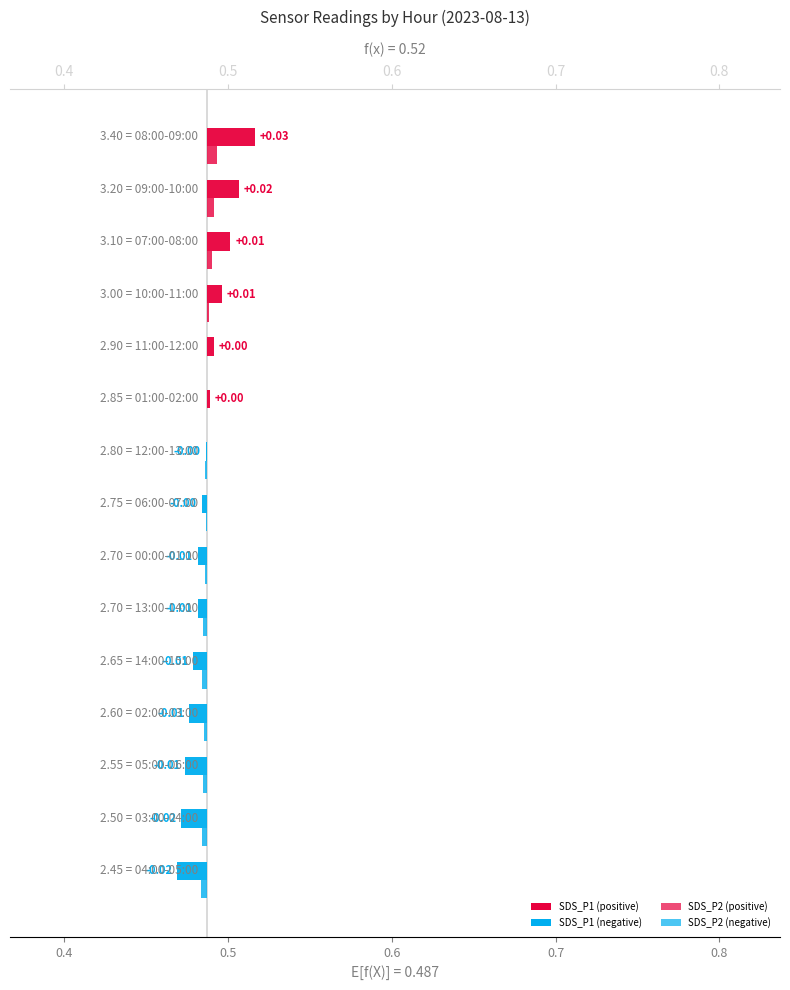

Is the value of SDS_P1 at 7 greater than the value of SDS_P2 at 0.3?

Yes